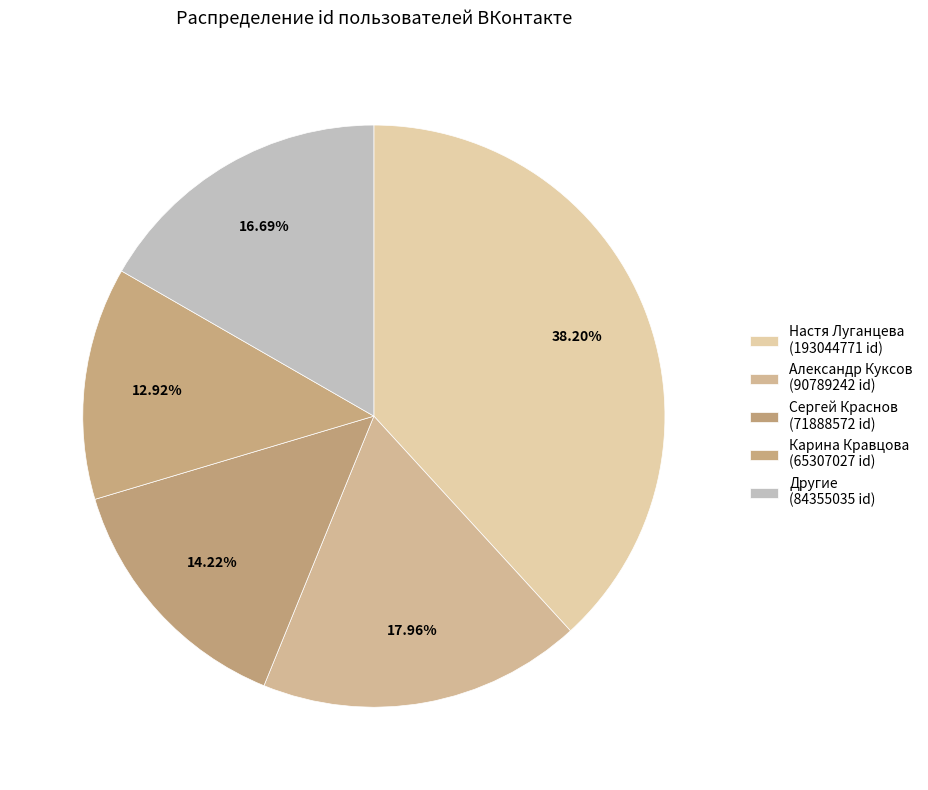

How many slices are in this pie chart?

5